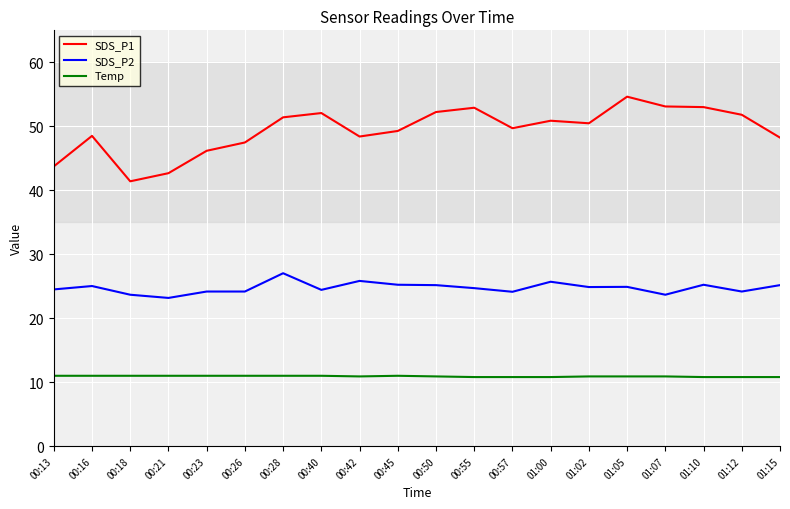

True or false: SDS_P1 and SDS_P2 intersect in this chart.

False